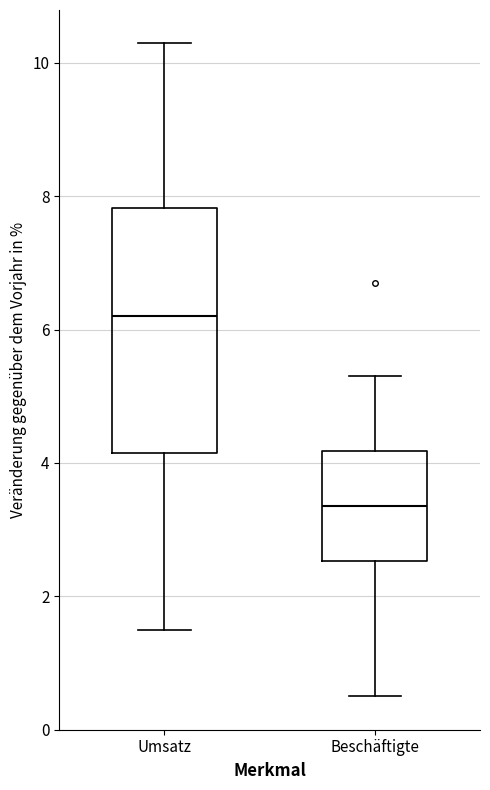

Reading left to right, transcribe this box plot: for each box, give where its median line is, the range the box spans, and where its two whiskers end, as read against the y-axis. The values are not printed on the chart, so give them approximately, as read against the axis.

Umsatz: median 6.2, box 4.2 to 7.8, whiskers 1.6 to 10.4
Beschäftigte: median 3.4, box 2.6 to 4.2, whiskers 0.6 to 5.4